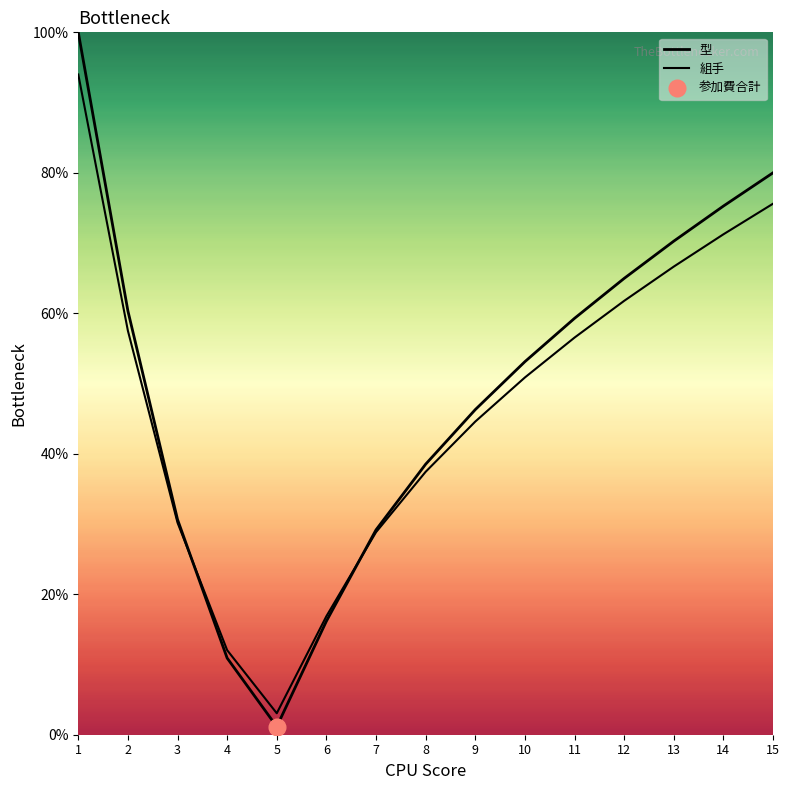

At which label does 組手 reach its minimum?

5